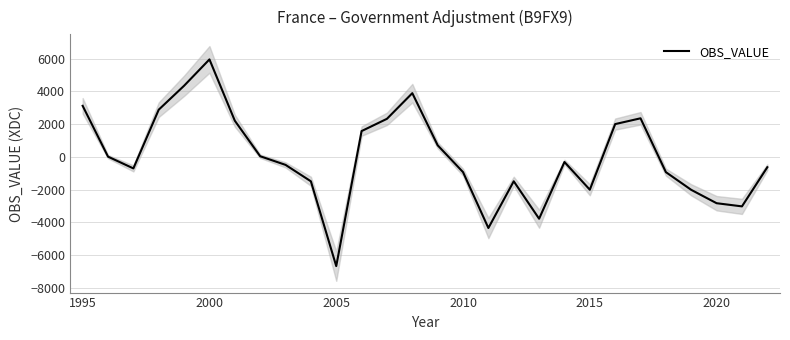

Reading left to right, extract all data points from this chart.

3114	14	-704	2879	4340	5947	2207	39	-488	-1491	-6665	1574	2322	3887	707	-930	-4341	-1489	-3774	-314	-2004	2000	2353	-932	-2013	-2828	-3021	-632